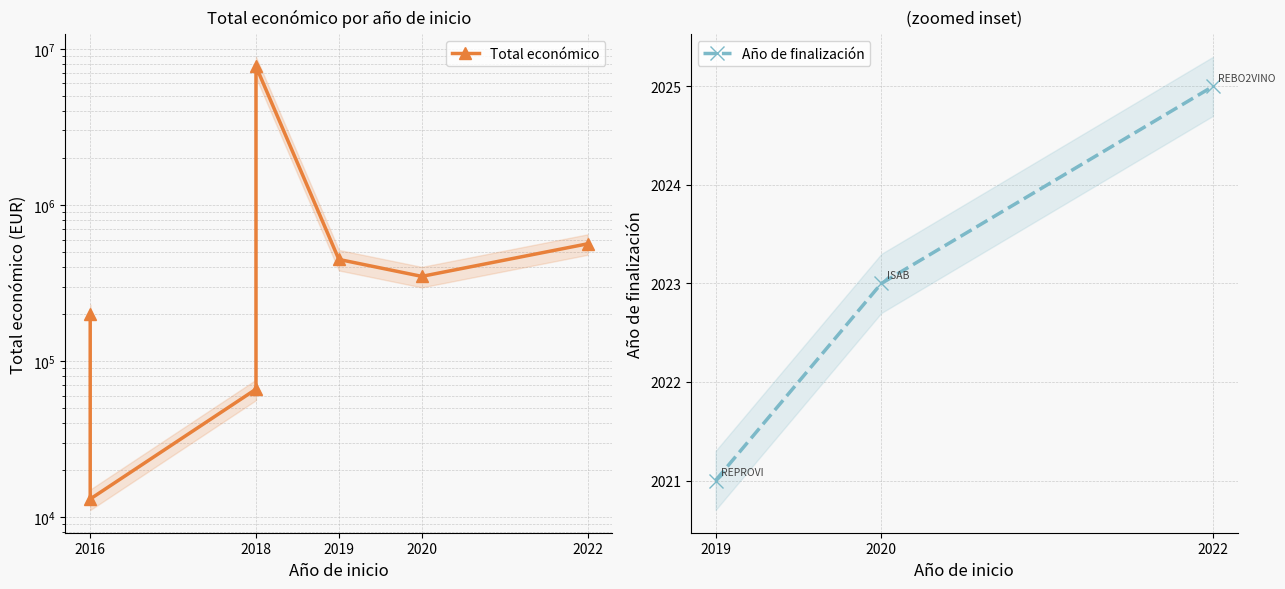

What is the sum of the values at 2016 and 2019?

460839